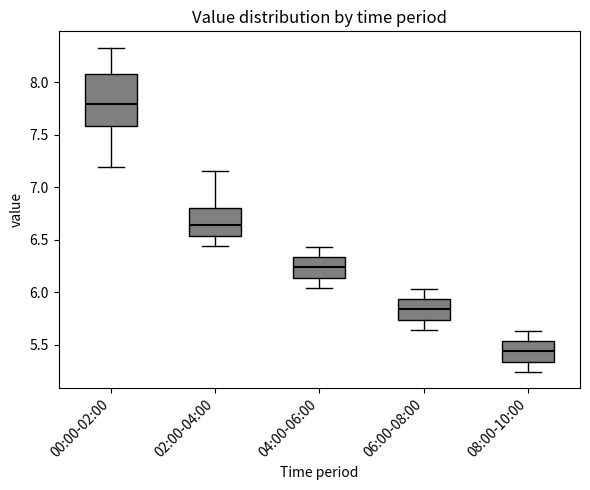

Where is the upper edge of the box for 04:00-06:00 on the y-axis? The values are not printed on the chart, so give them approximately, as read against the axis.

6.35